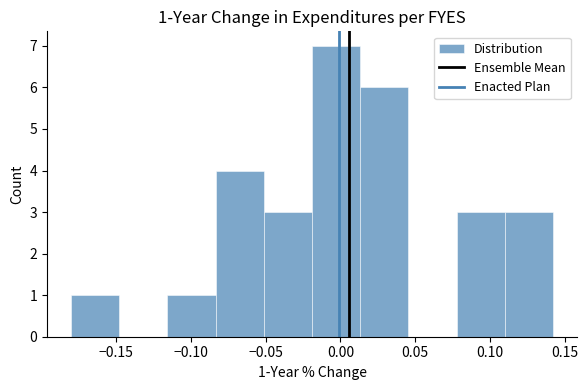

Which range on the x-axis has the tallest bar?

-0.020 to 0.015